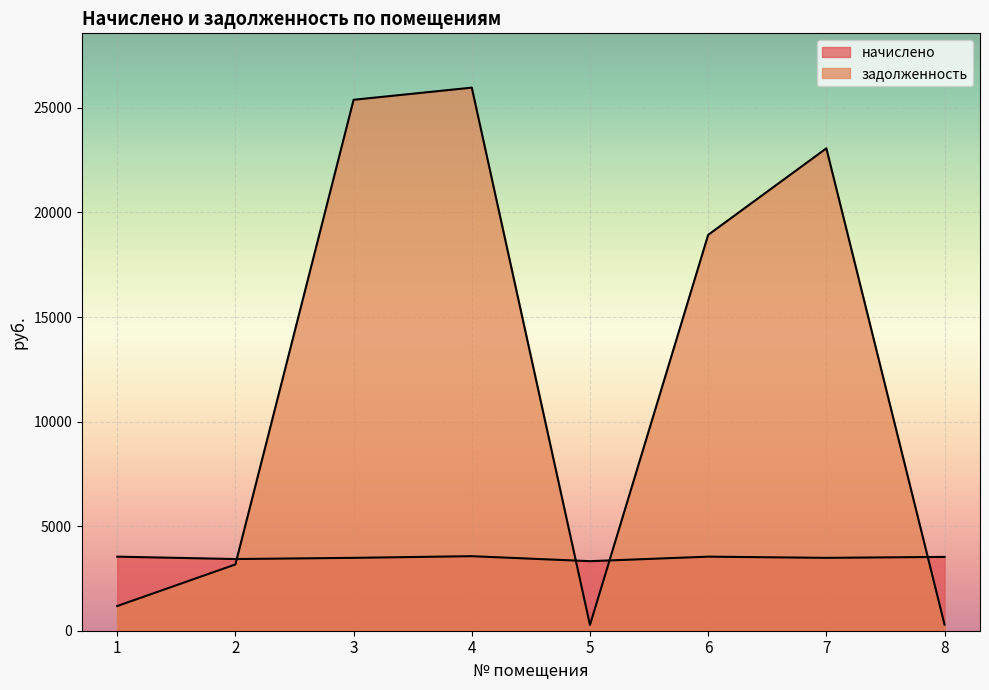

At which label is задолженность closest to 13122?

6